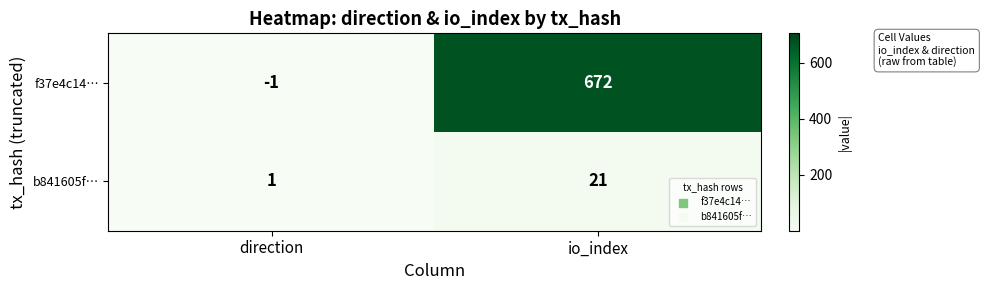

Reading left to right, extract all data points from this chart.

f37e4c14…: -1	672
b841605f…: 1	21